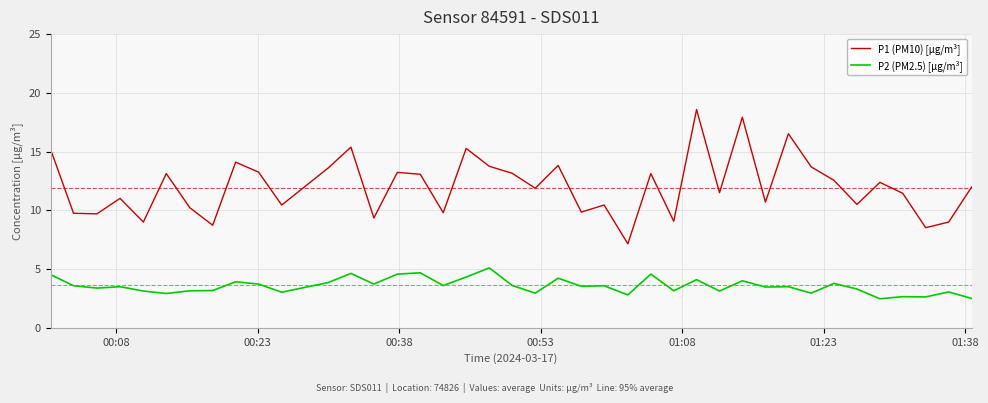

What is the highest value of the P1 (PM10) [µg/m³] series?

18.6